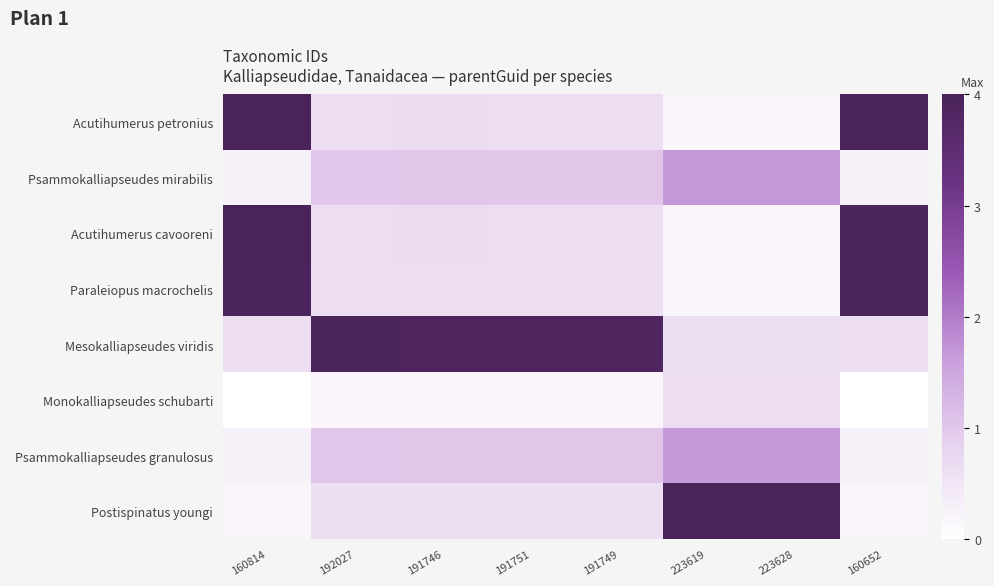

At which category is the sum across all series the highest?

160814